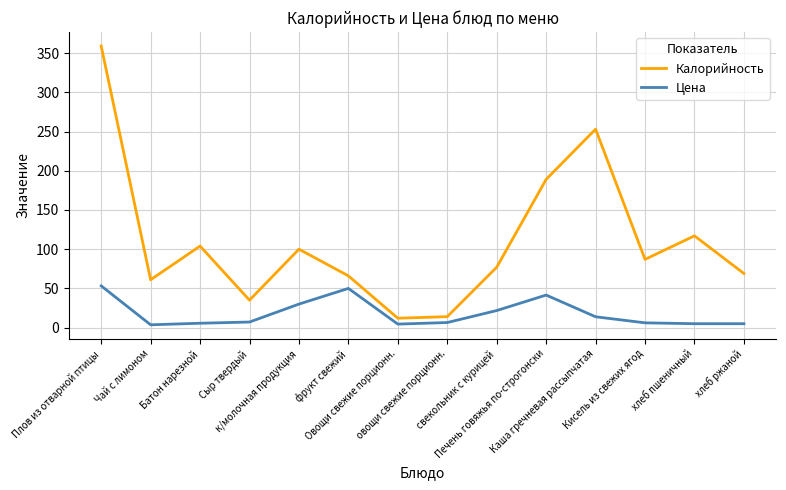

Which series has the largest total across all categories?

Калорийность